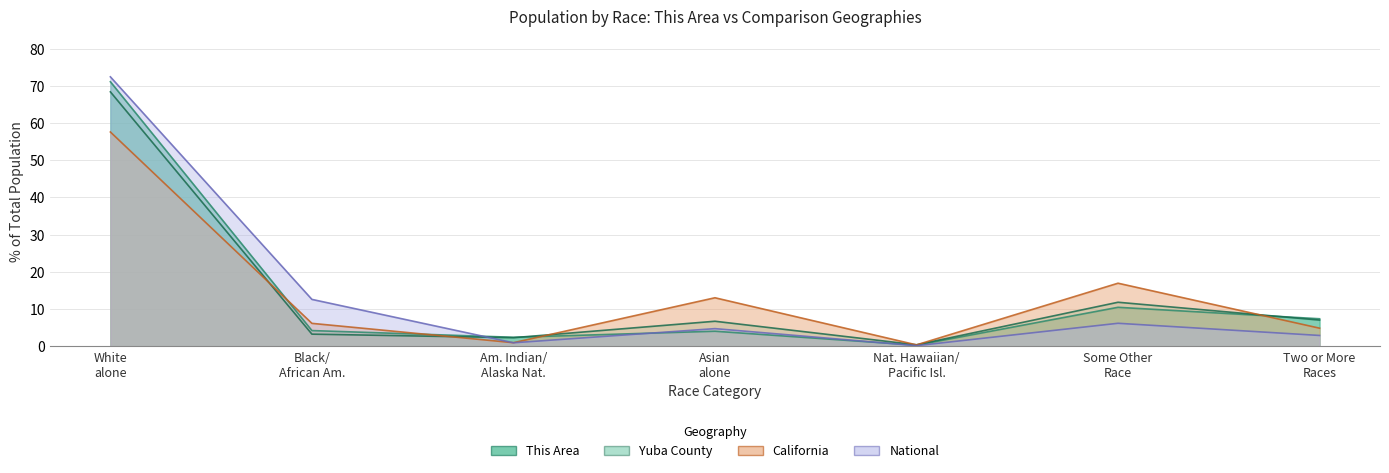

Reading left to right, transcribe all the data shown in this chart.

This Area: 71.1	4.2	2.4	4.1	0.3	10.5	7.4
Yuba County: 68.4	3.3	2.3	6.7	0.4	11.8	7.1
California: 57.6	6.2	1.0	13.0	0.4	17.0	4.9
National: 72.4	12.6	0.9	4.8	0.2	6.2	2.9